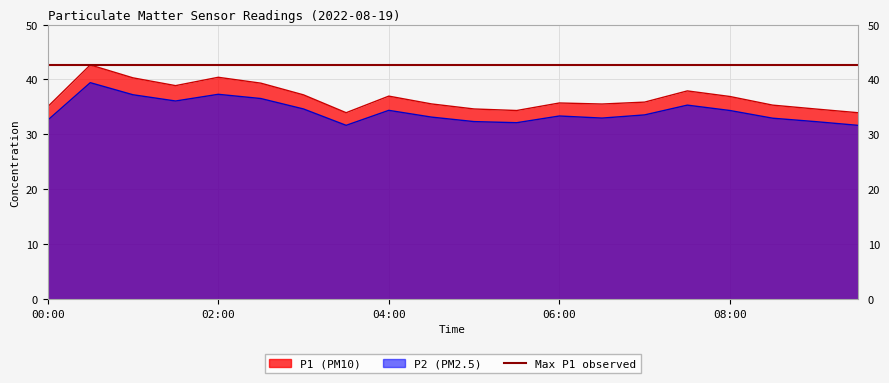

At which category is the sum across all series the highest?

00:30